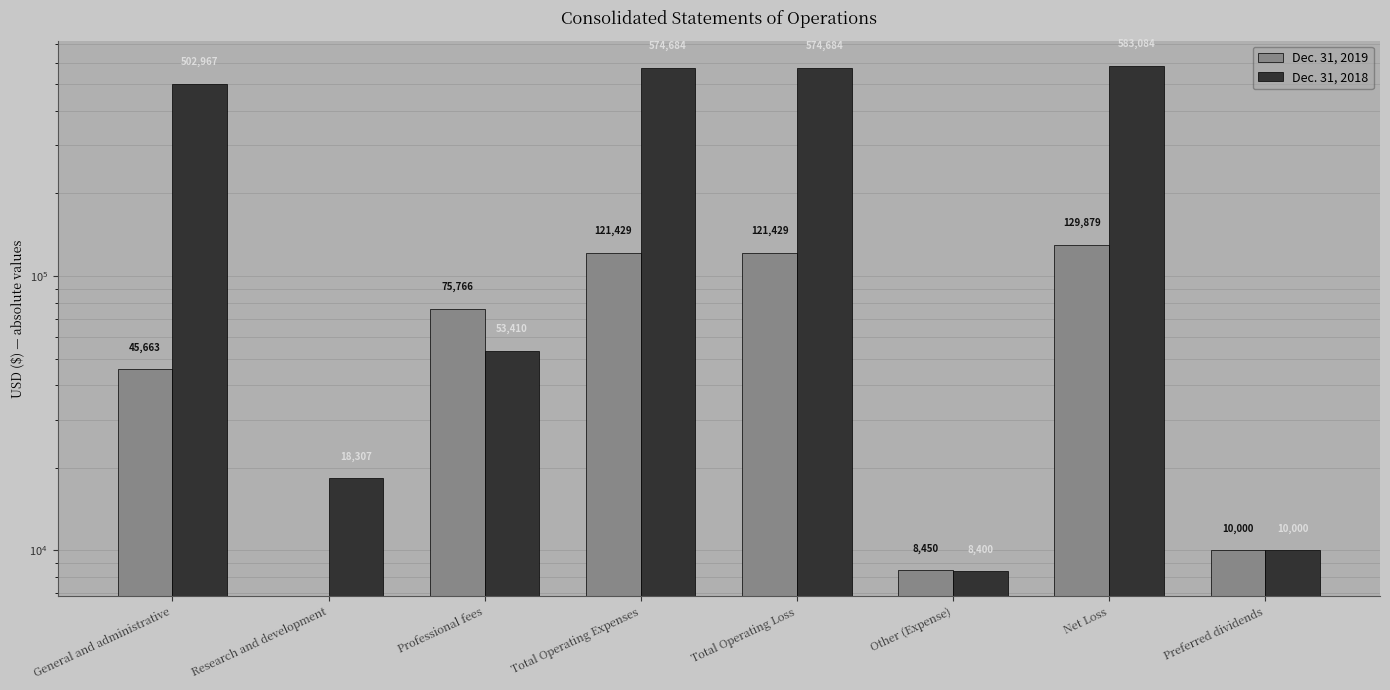

What position from the right is Total Operating Expenses?

5